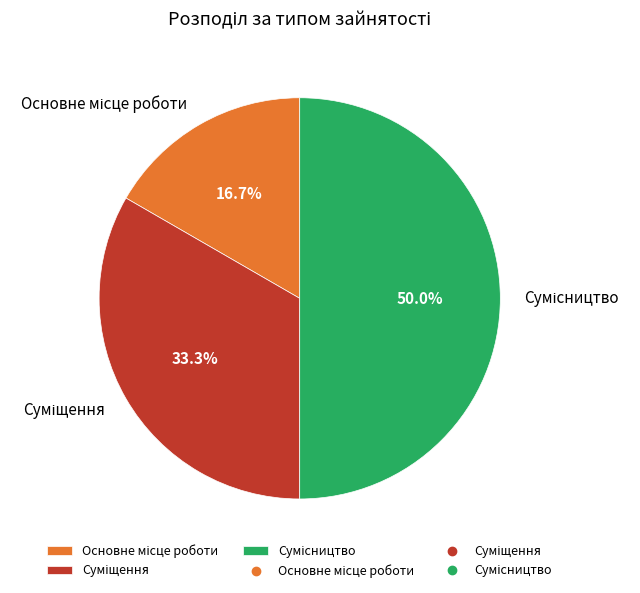

How many slices are in this pie chart?

3